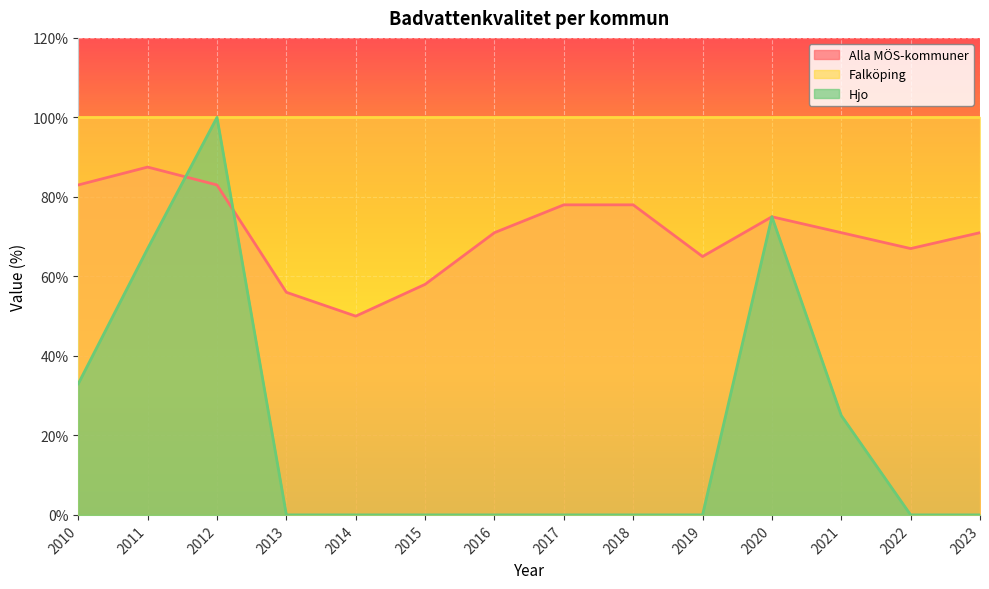

True or false: Alla MÖS-kommuner and Hjo intersect in this chart.

True